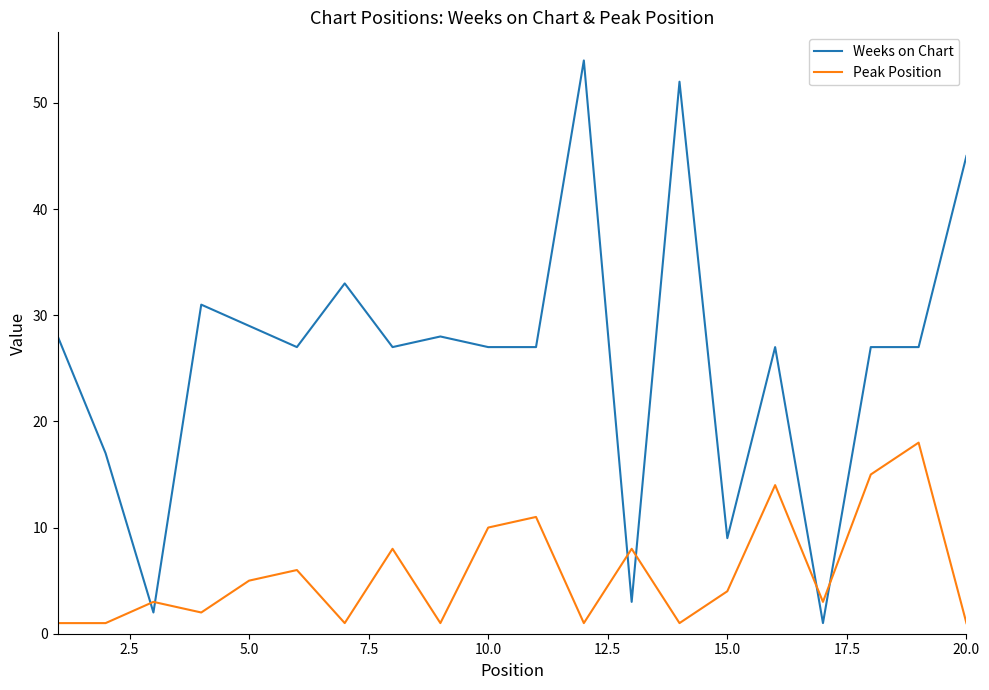

In Peak Position, how many points are higher than both neighbors (excluding endpoints)?

7